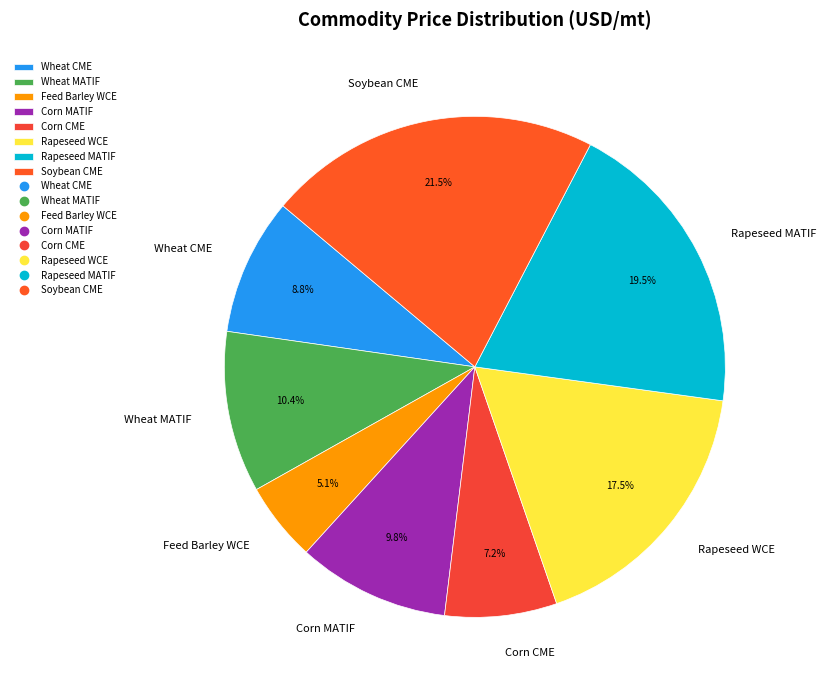

What is the ratio of the value at Rapeseed WCE to the value at Wheat MATIF?

1.7